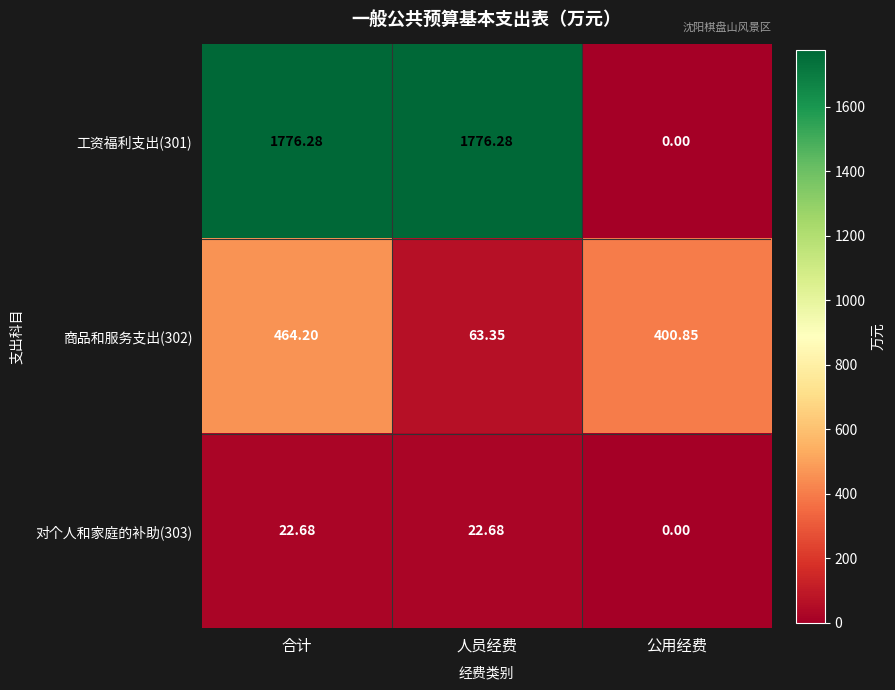

At which category does the chart reach its minimum across all series?

公用经费